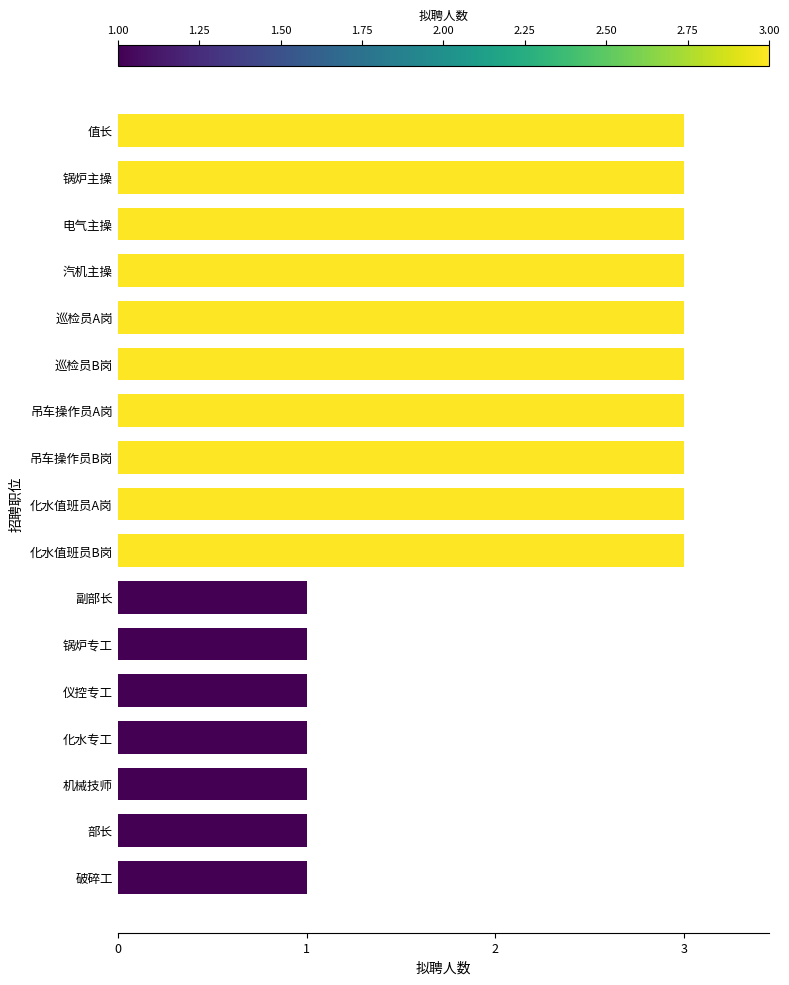

What is the sum of all values?

37